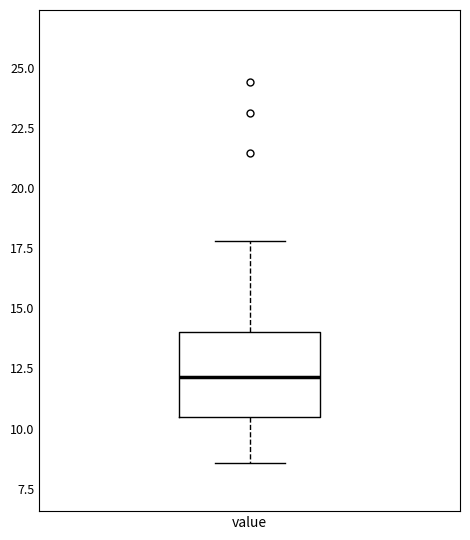

Where does the lower whisker of the box for value end on the y-axis? The values are not printed on the chart, so give them approximately, as read against the axis.

8.5